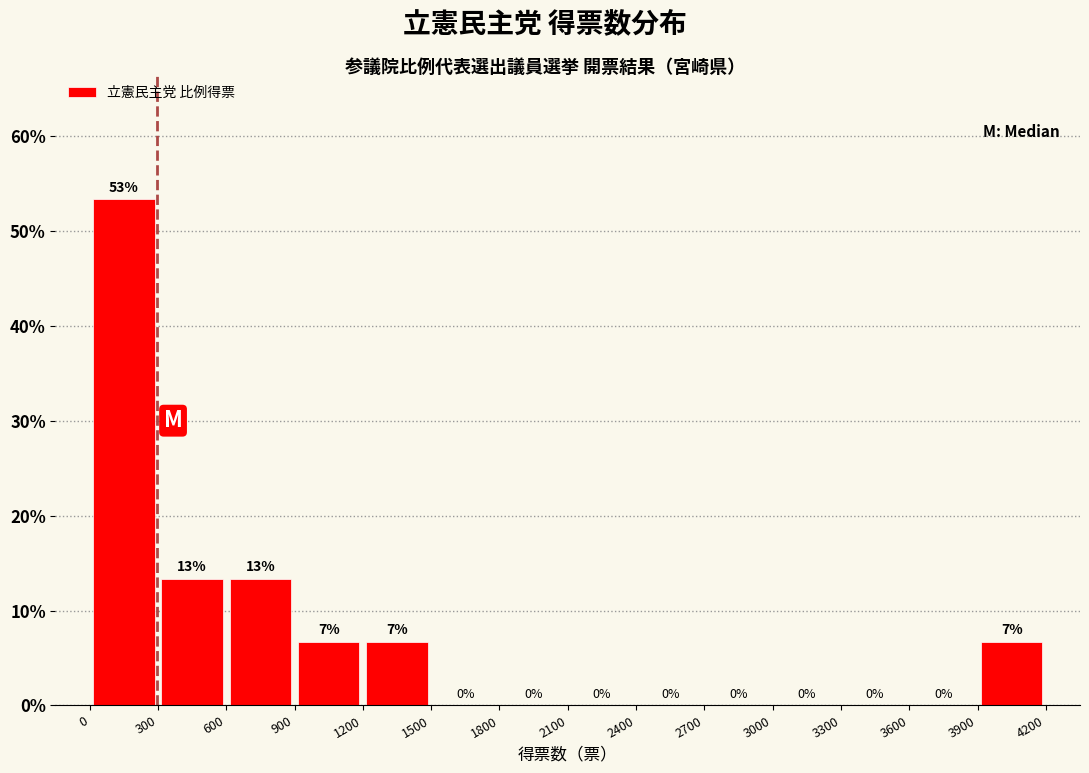

Which range on the x-axis has the tallest bar?

0 to 300